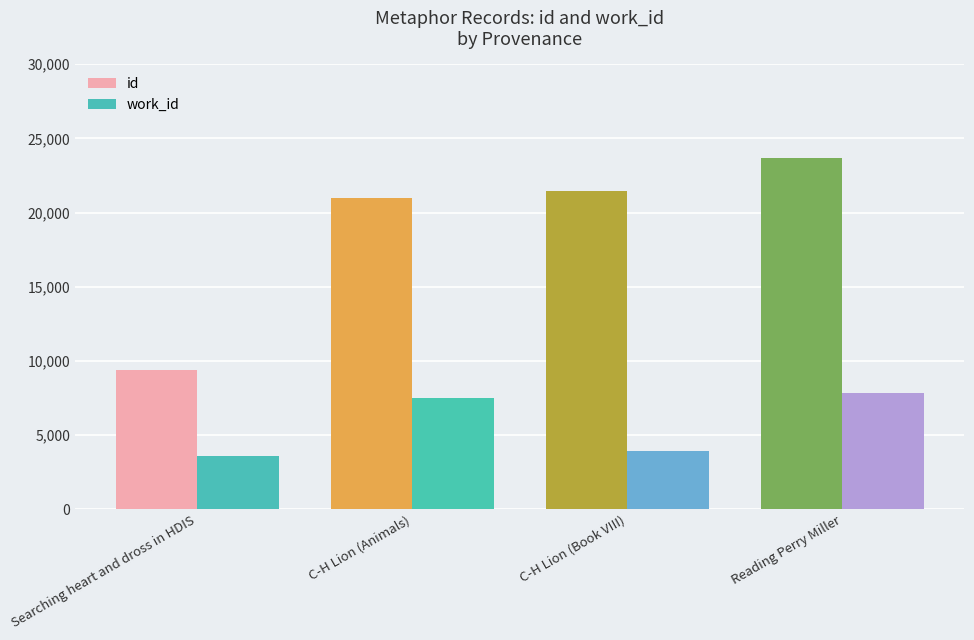

Which series changed the most between C-H Lion (Animals) and C-H Lion (Book VIII)?

work_id